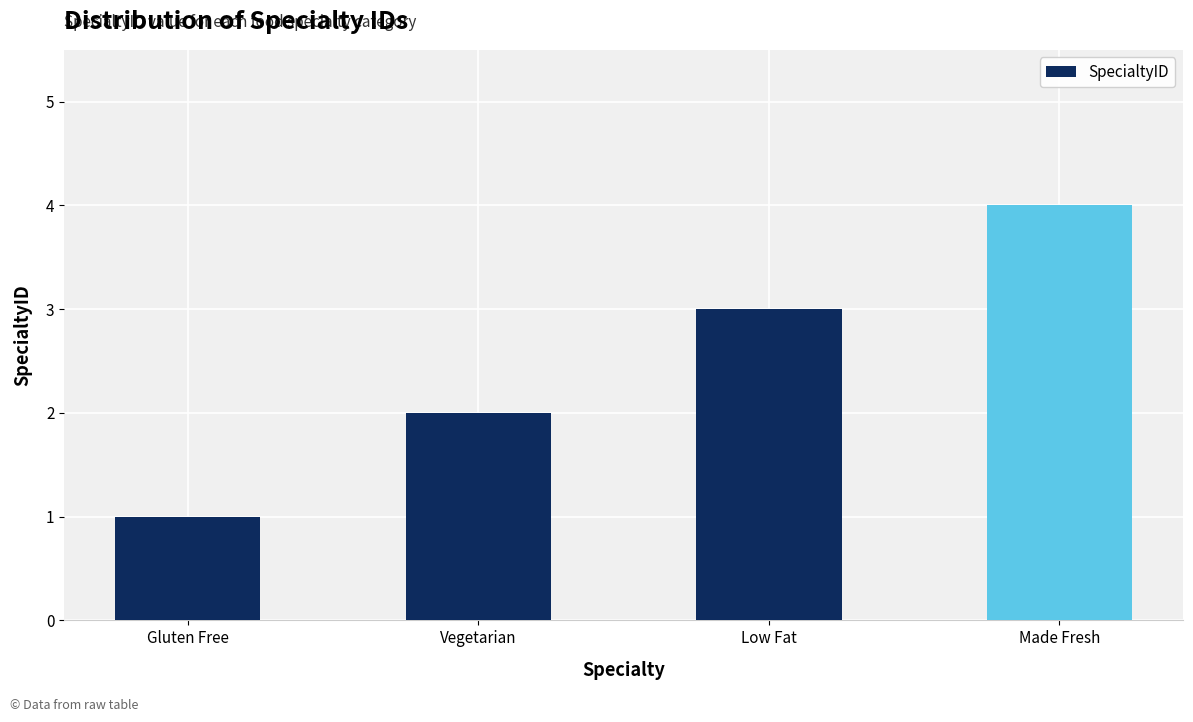

Between Made Fresh and Gluten Free, which is larger?

Made Fresh